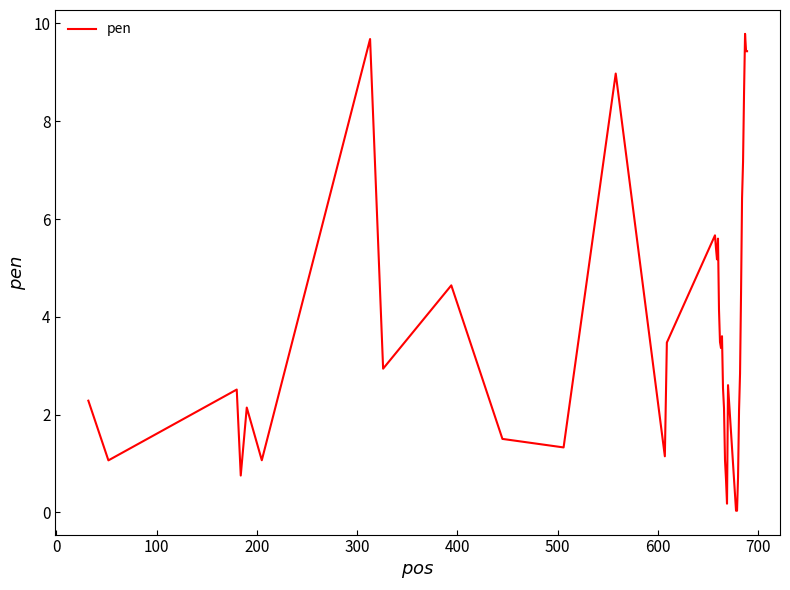

What is the difference between the maximum and minimum values?

9.8